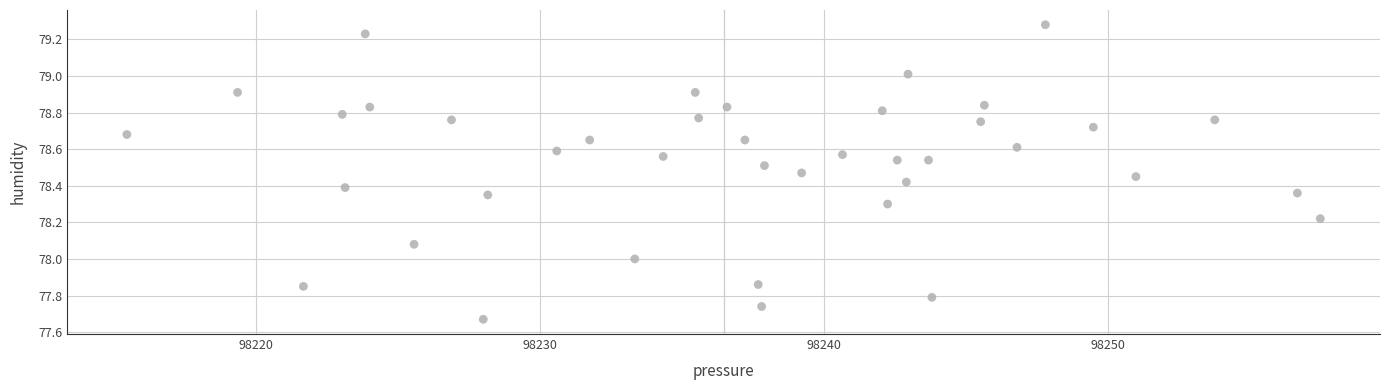

What is the range of Y values (max minus min)?

1.6